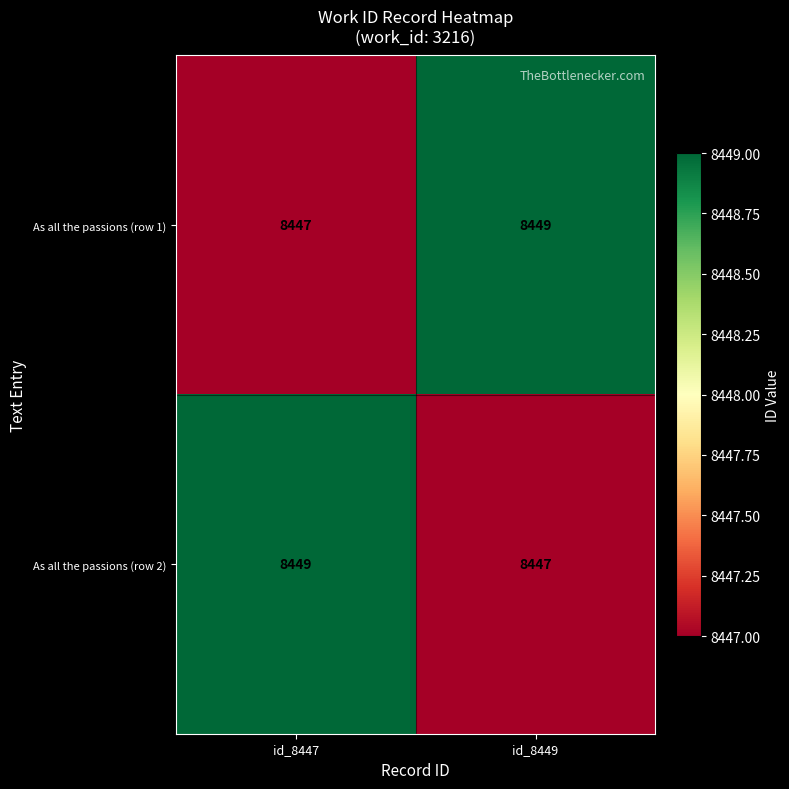

Count the number of categories in the chart.

2